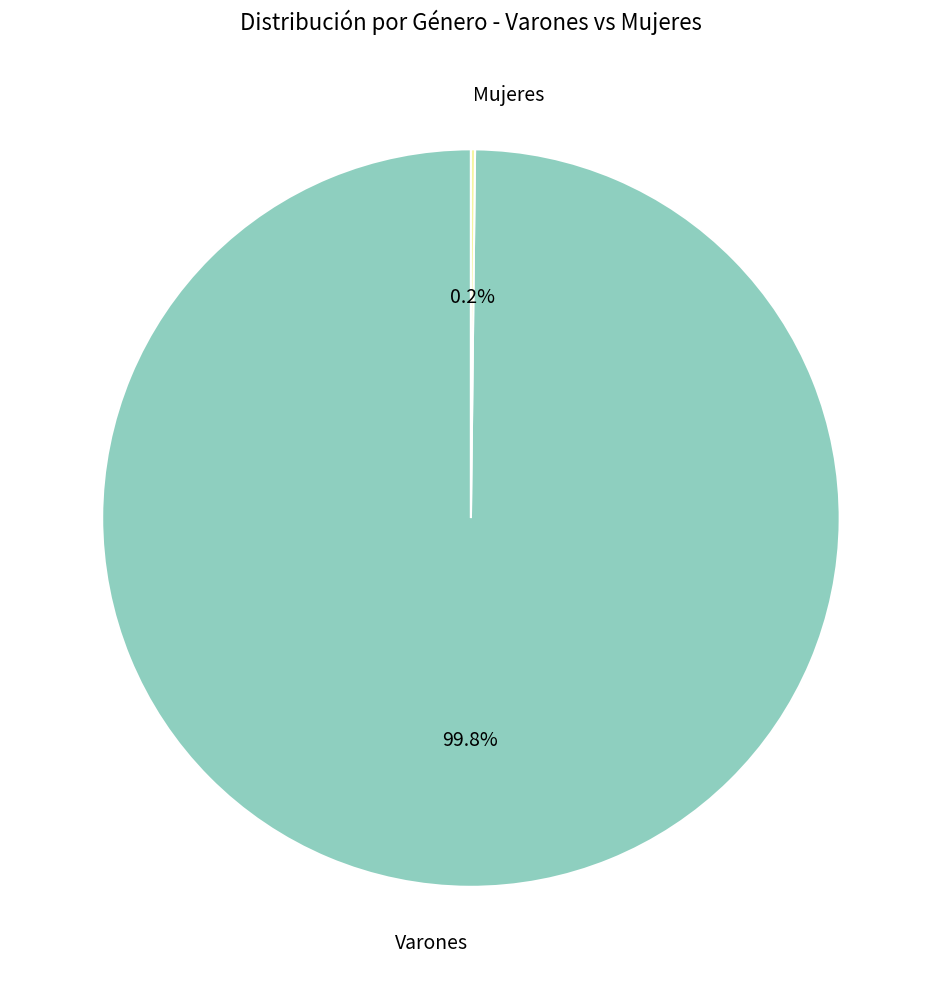

How much of the chart is everything except Varones?

0.2%